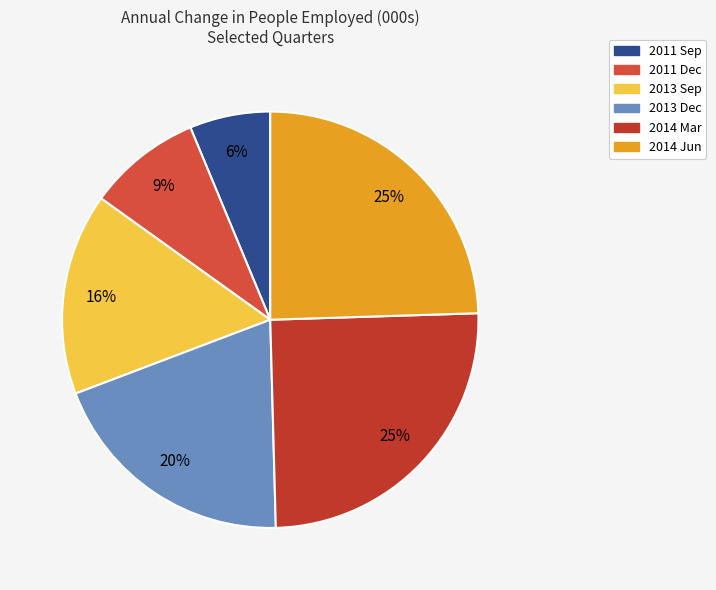

To the nearest percent, what is the difference between the largest and smallest slice percentages?

19%